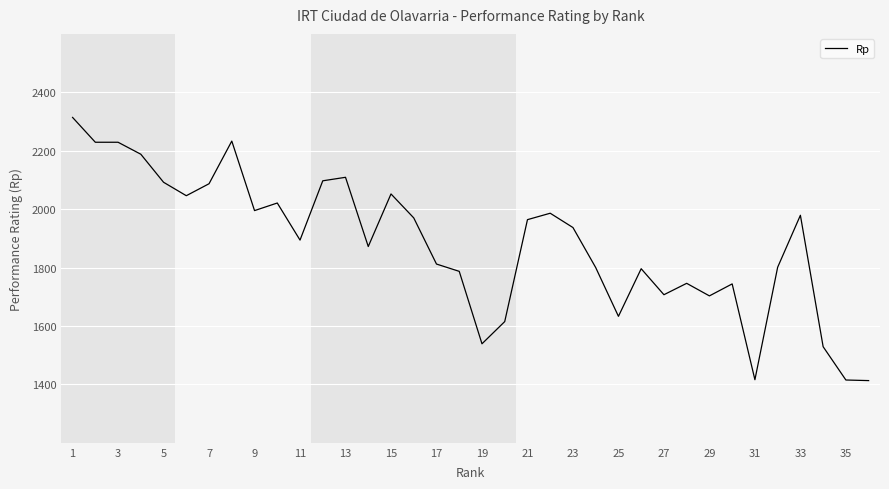

What is the maximum value shown in the chart?

2314